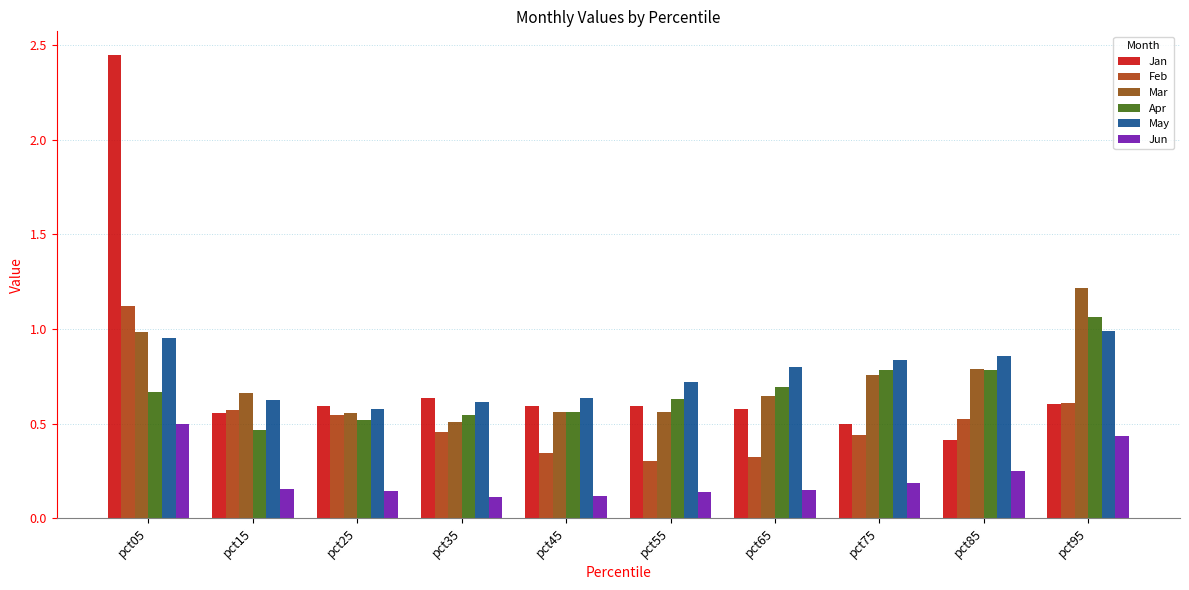

Which series has the largest range (max minus min)?

Jan